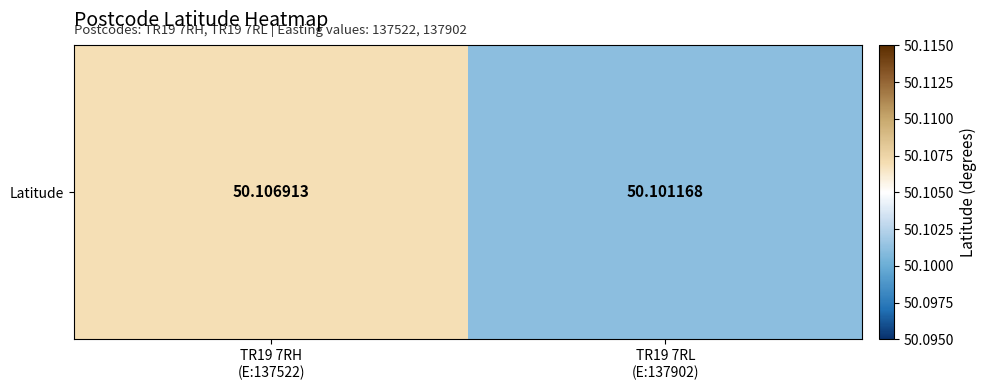

What is the smallest value displayed?

50.1